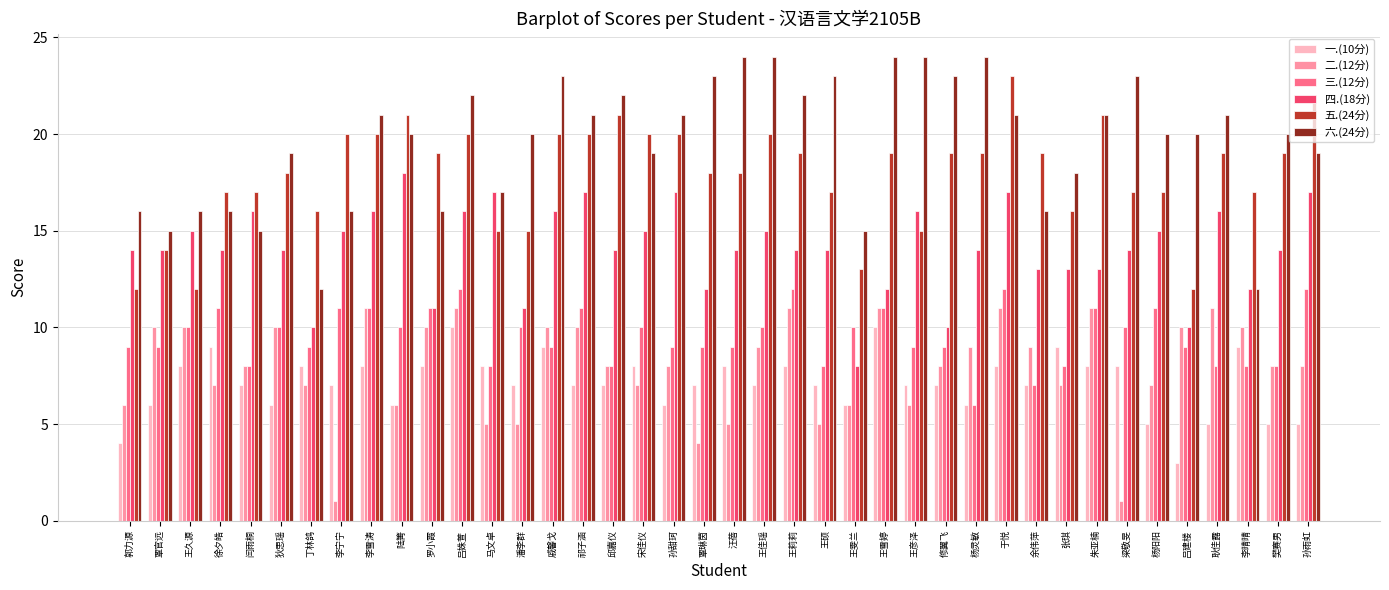

Reading left to right, list all the values displayed in this chart.

一.(10分): 4	6	8	9	7	6	8	7	8	6	8	10	8	7	9	7	7	8	6	7	8	7	8	7	6	10	7	7	6	8	7	9	8	8	5	3	5	9	5	5
二.(12分): 6	10	10	7	8	10	7	1	11	6	10	11	5	5	10	10	8	7	8	4	5	9	11	5	6	11	6	8	9	11	9	7	11	1	7	10	11	10	8	8
三.(12分): 9	9	10	11	8	10	9	11	11	10	11	12	8	10	9	11	8	10	9	9	9	10	12	8	10	11	9	9	6	12	7	8	11	10	11	9	8	8	8	12
四.(18分): 14	14	15	14	16	14	10	15	16	18	11	16	17	11	16	17	14	15	17	12	14	15	14	14	8	12	16	10	14	17	13	13	13	14	15	10	16	12	14	17
五.(24分): 12	14	12	17	17	18	16	20	20	21	19	20	15	15	20	20	21	20	20	18	18	20	19	17	13	19	15	19	19	23	19	16	21	17	17	12	19	17	19	22
六.(24分): 16	15	16	16	15	19	12	16	21	20	16	22	17	20	23	21	22	19	21	23	24	24	22	23	15	24	24	23	24	21	16	18	21	23	20	20	21	12	20	19